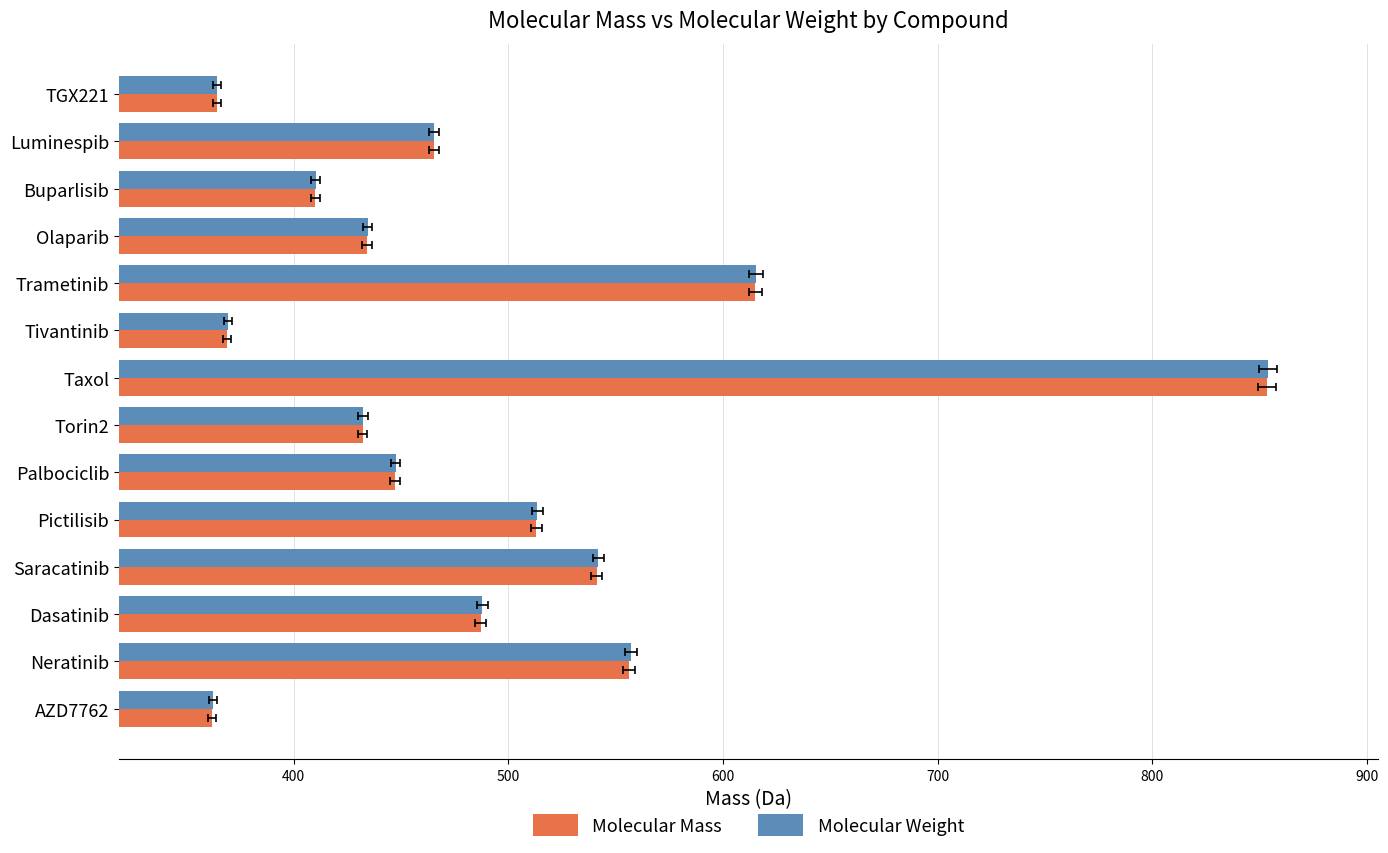

What is the approximate value of Molecular Mass at Dasatinib?

487.2